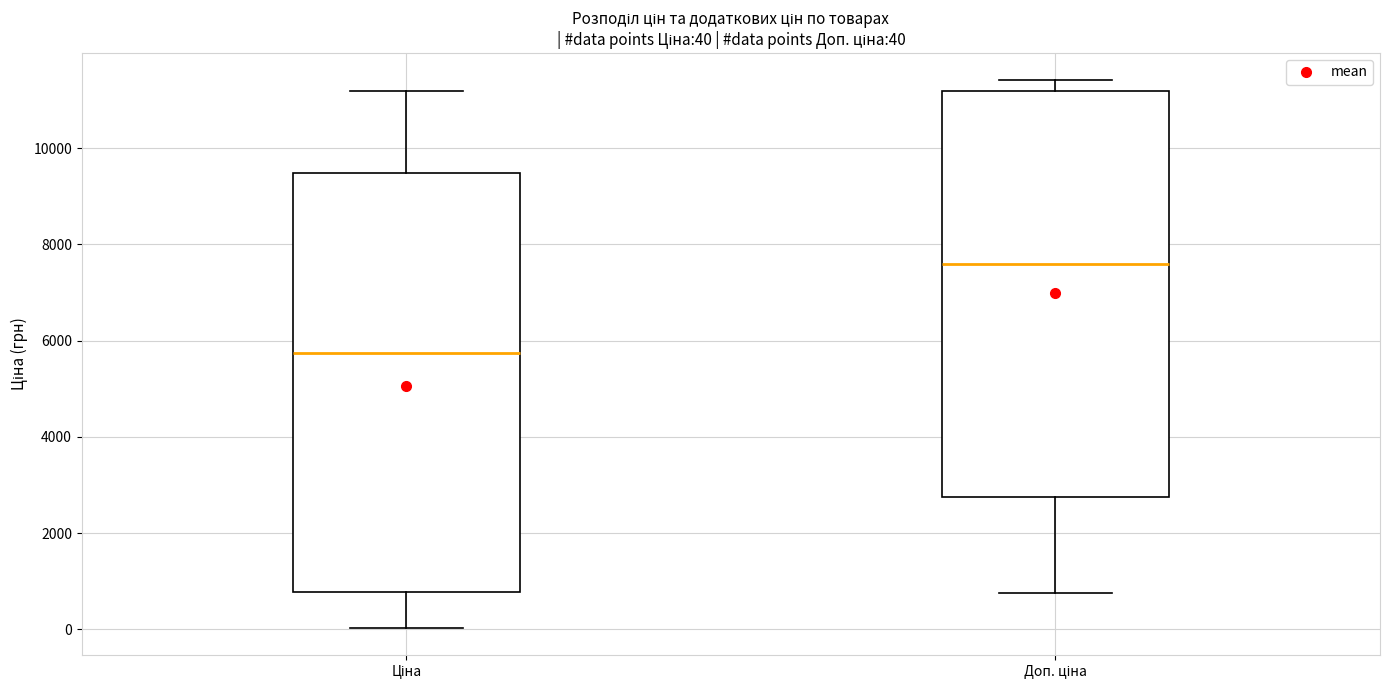

Which box is the tallest, from its lower edge to its upper edge?

Ціна